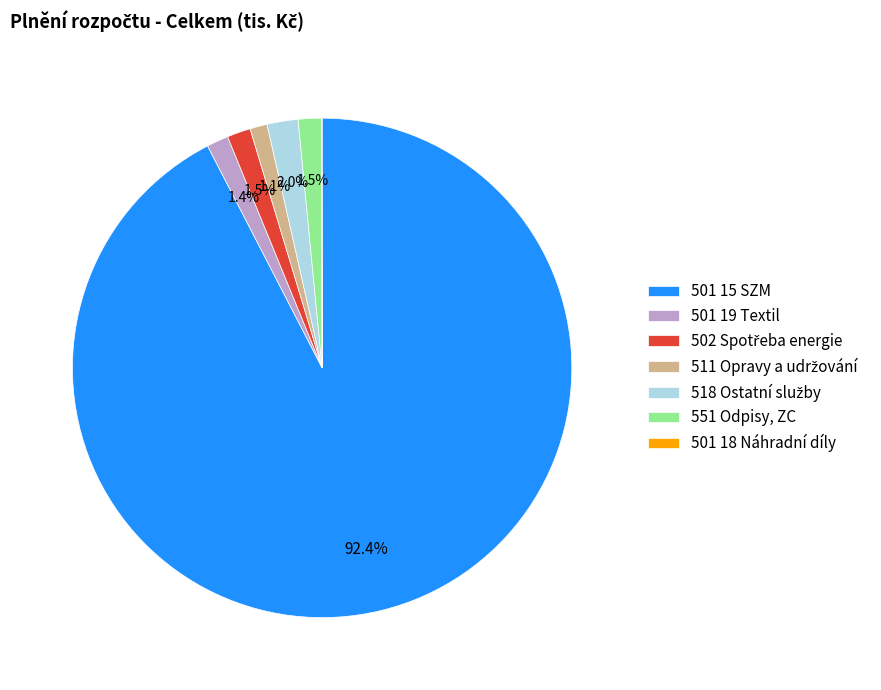

What is the ratio of the value at 501 19 Textil to the value at 551 Odpisy, ZC?

0.9